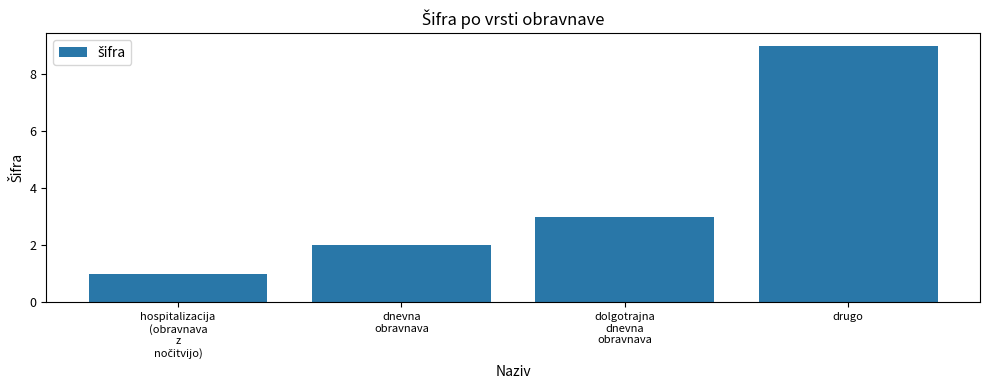

Reading right to left, list all the values displayed in this chart.

9	3	2	1